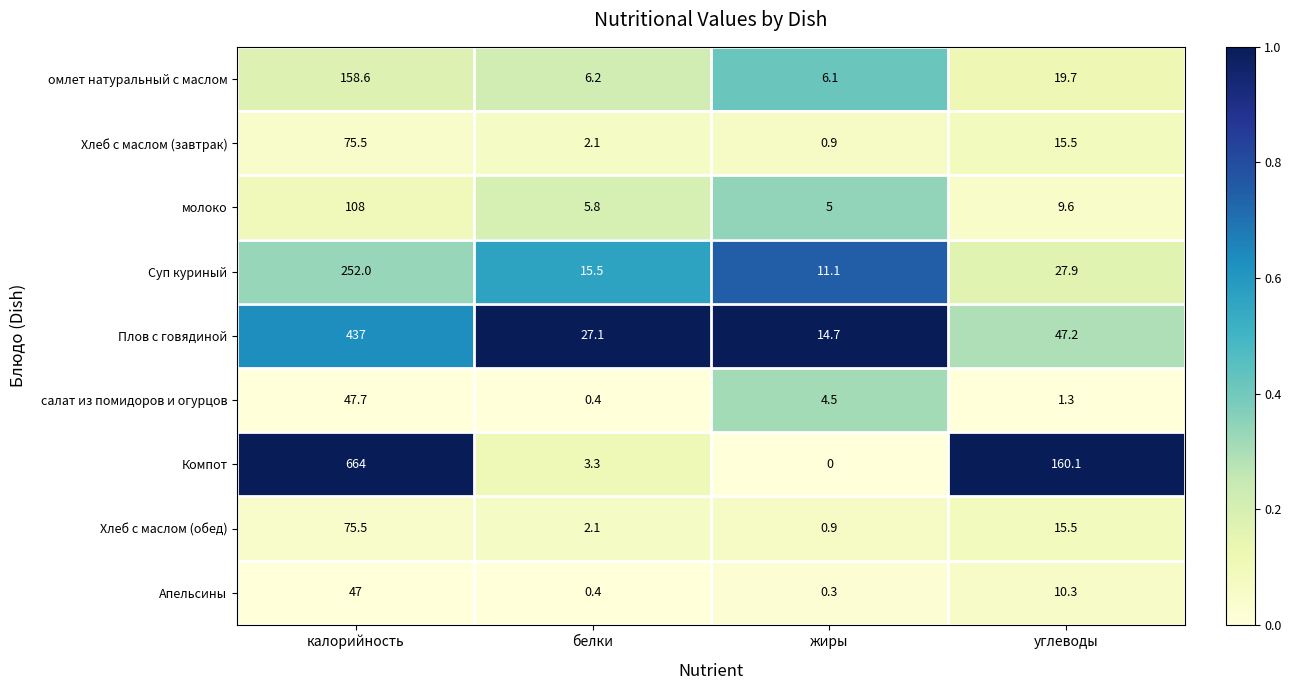

Which series has the largest total across all categories?

Компот